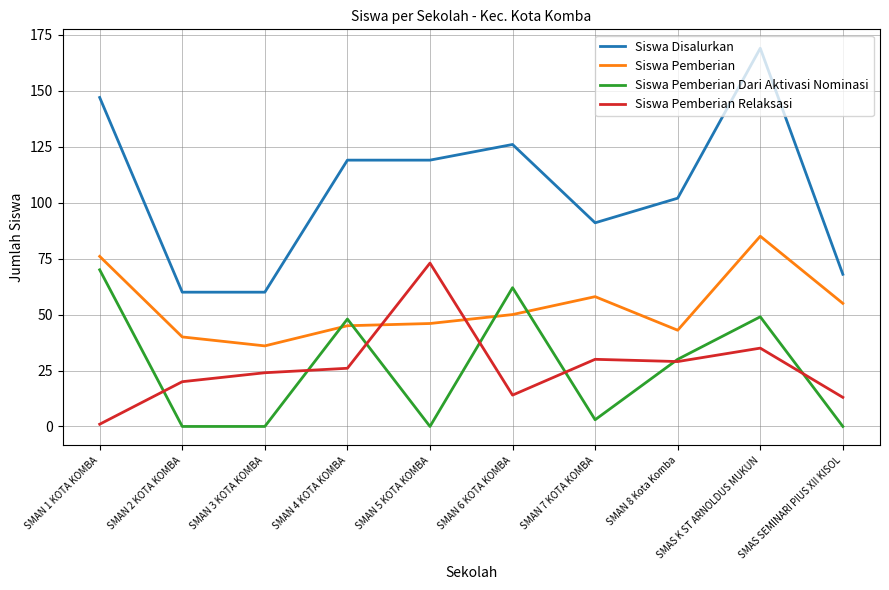

What is the maximum value shown in the chart?

169